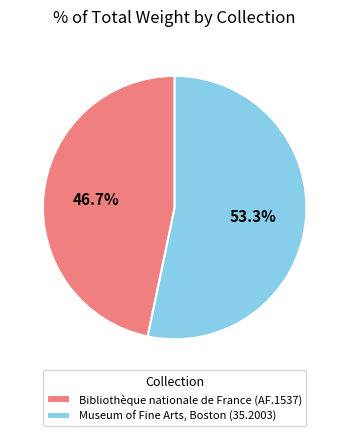

Between Bibliothèque nationale de France (AF.1537) and Museum of Fine Arts, Boston (35.2003), which is larger?

Museum of Fine Arts, Boston (35.2003)